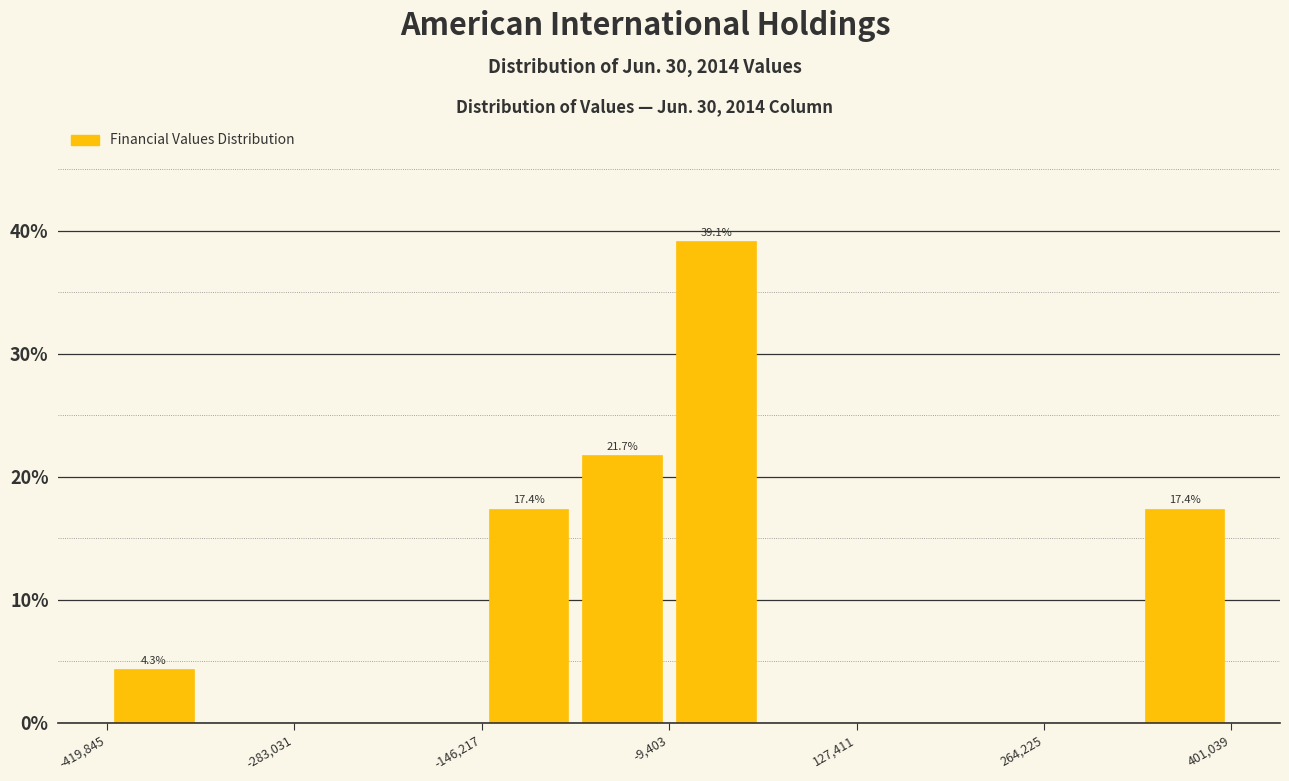

Around what value on the x-axis is the tallest bar? Give the approximate position of its centre, as read against the axis.

20000